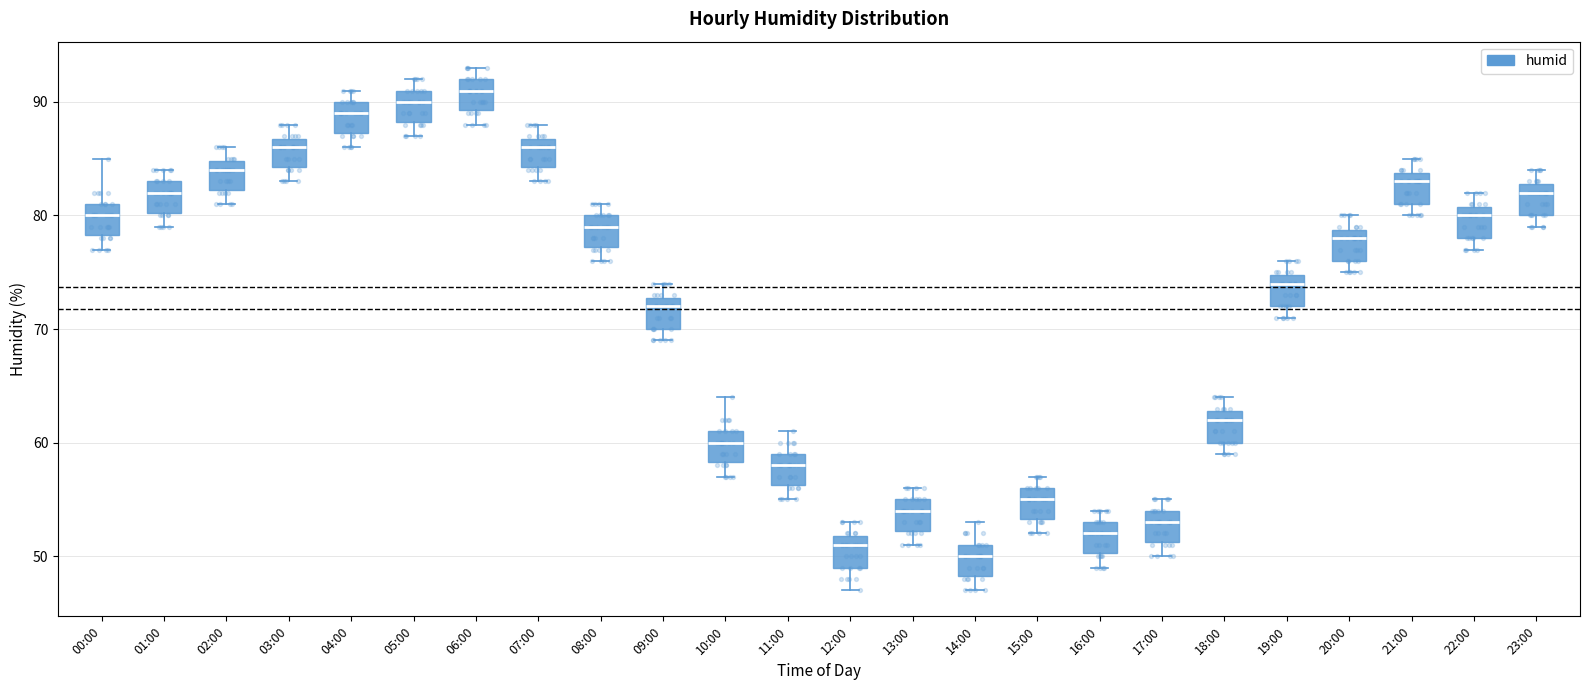

Reading left to right, transcribe this box plot: for each box, give where its median line is, the range the box spans, and where its two whiskers end, as read against the y-axis. The values are not printed on the chart, so give them approximately, as read against the axis.

00:00: median 80, box 78 to 81, whiskers 77 to 85
01:00: median 82, box 80 to 83, whiskers 79 to 84
02:00: median 84, box 82 to 85, whiskers 81 to 86
03:00: median 86, box 84 to 87, whiskers 83 to 88
04:00: median 89, box 87 to 90, whiskers 86 to 91
05:00: median 90, box 88 to 91, whiskers 87 to 92
06:00: median 91, box 89 to 92, whiskers 88 to 93
07:00: median 86, box 84 to 87, whiskers 83 to 88
08:00: median 79, box 77 to 80, whiskers 76 to 81
09:00: median 72, box 70 to 73, whiskers 69 to 74
10:00: median 60, box 58 to 61, whiskers 57 to 64
11:00: median 58, box 56 to 59, whiskers 55 to 61
12:00: median 51, box 49 to 52, whiskers 47 to 53
13:00: median 54, box 52 to 55, whiskers 51 to 56
14:00: median 50, box 48 to 51, whiskers 47 to 53
15:00: median 55, box 53 to 56, whiskers 52 to 57
16:00: median 52, box 50 to 53, whiskers 49 to 54
17:00: median 53, box 51 to 54, whiskers 50 to 55
18:00: median 62, box 60 to 63, whiskers 59 to 64
19:00: median 74, box 72 to 75, whiskers 71 to 76
20:00: median 78, box 76 to 79, whiskers 75 to 80
21:00: median 83, box 81 to 84, whiskers 80 to 85
22:00: median 80, box 78 to 81, whiskers 77 to 82
23:00: median 82, box 80 to 83, whiskers 79 to 84